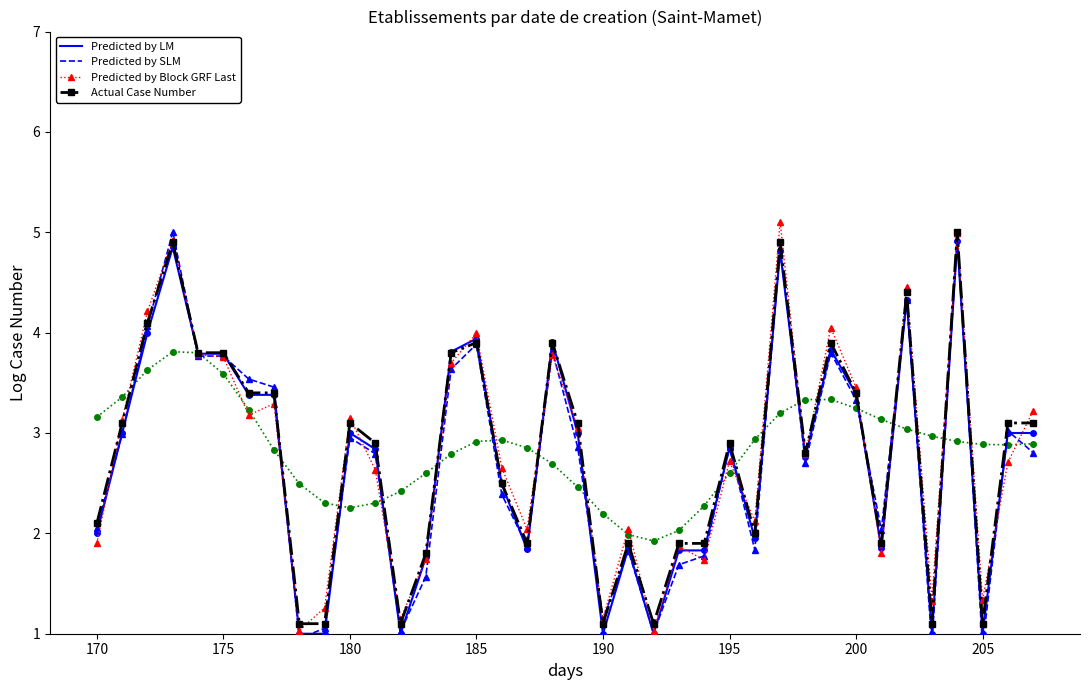

What is the value of the Predicted by Block GRF Last point at the 8th from the left?

3.3